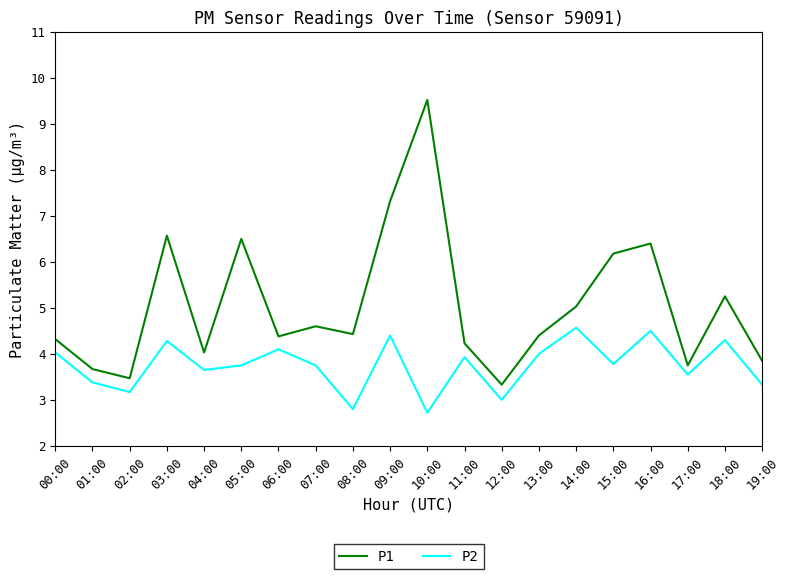

True or false: P2 and P1 intersect in this chart.

False